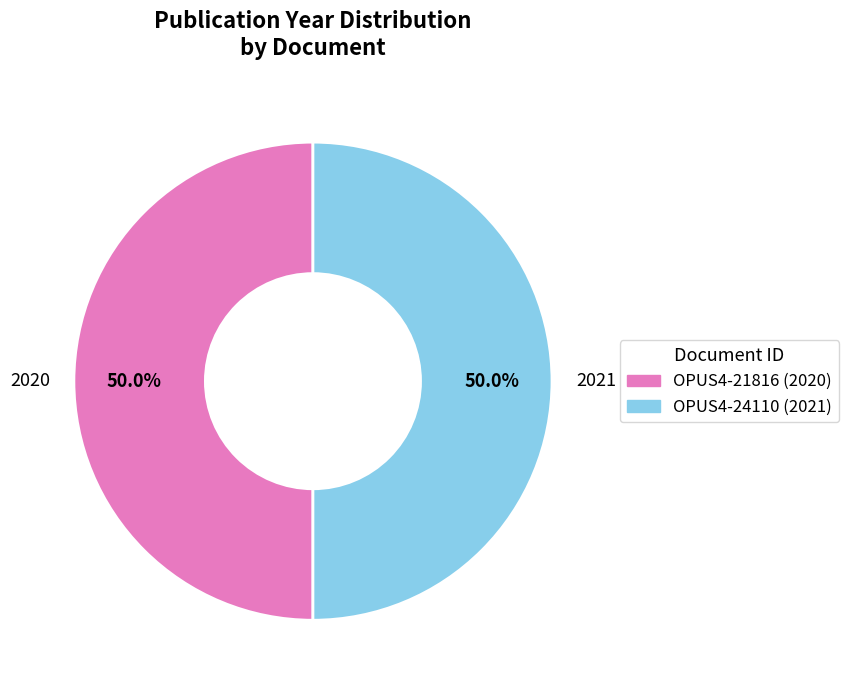

What percentage do 2020 and 2021 together represent?

100.0%